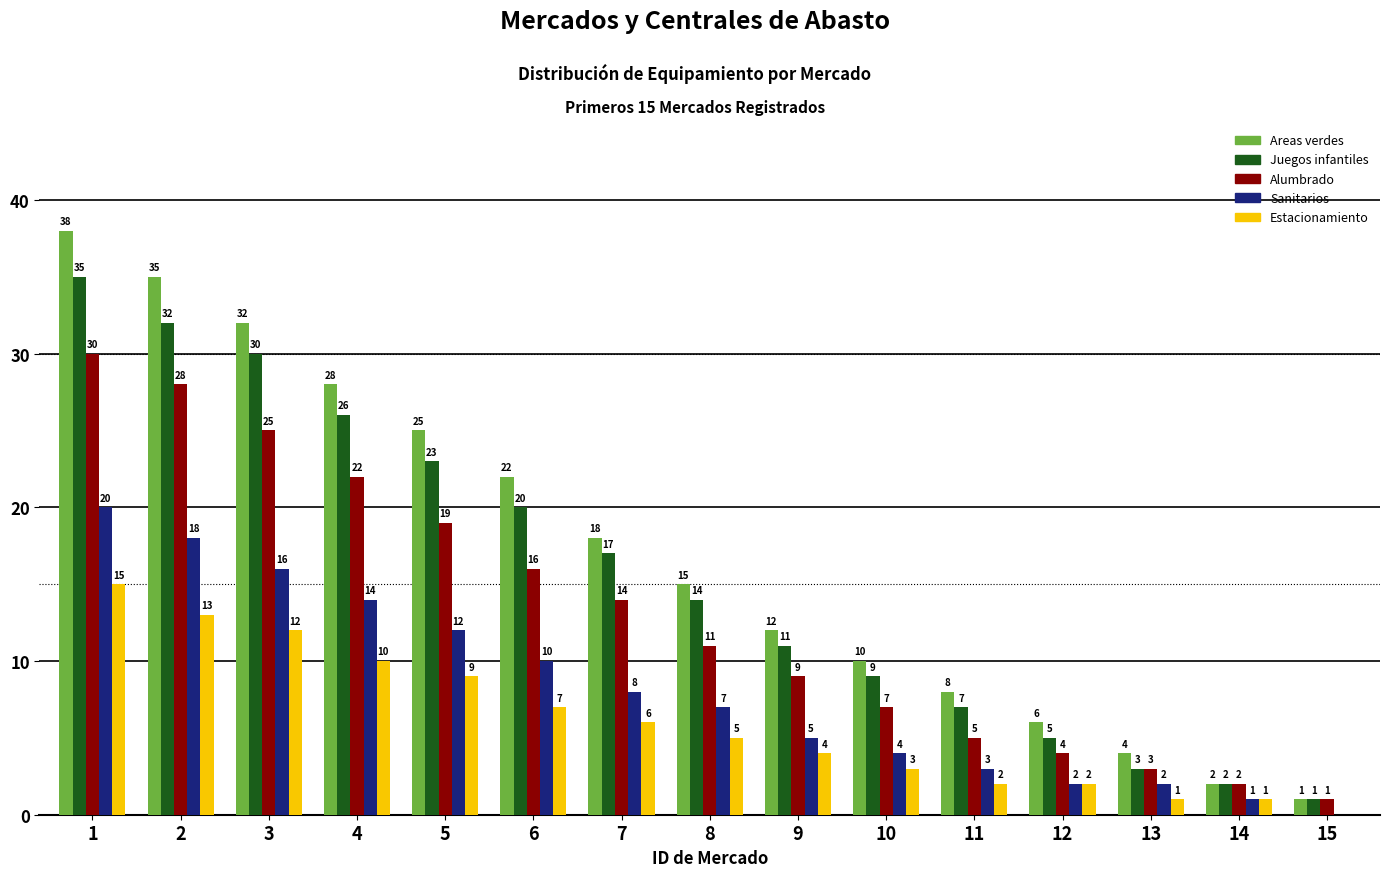

Reading right to left, transcribe all the data shown in this chart.

Areas verdes: 15=1	14=2	13=4	12=6	11=8	10=10	9=12	8=15	7=18	6=22	5=25	4=28	3=32	2=35	1=38
Juegos infantiles: 15=1	14=2	13=3	12=5	11=7	10=9	9=11	8=14	7=17	6=20	5=23	4=26	3=30	2=32	1=35
Alumbrado: 15=1	14=2	13=3	12=4	11=5	10=7	9=9	8=11	7=14	6=16	5=19	4=22	3=25	2=28	1=30
Sanitarios: 15=0	14=1	13=2	12=2	11=3	10=4	9=5	8=7	7=8	6=10	5=12	4=14	3=16	2=18	1=20
Estacionamiento: 15=0	14=1	13=1	12=2	11=2	10=3	9=4	8=5	7=6	6=7	5=9	4=10	3=12	2=13	1=15